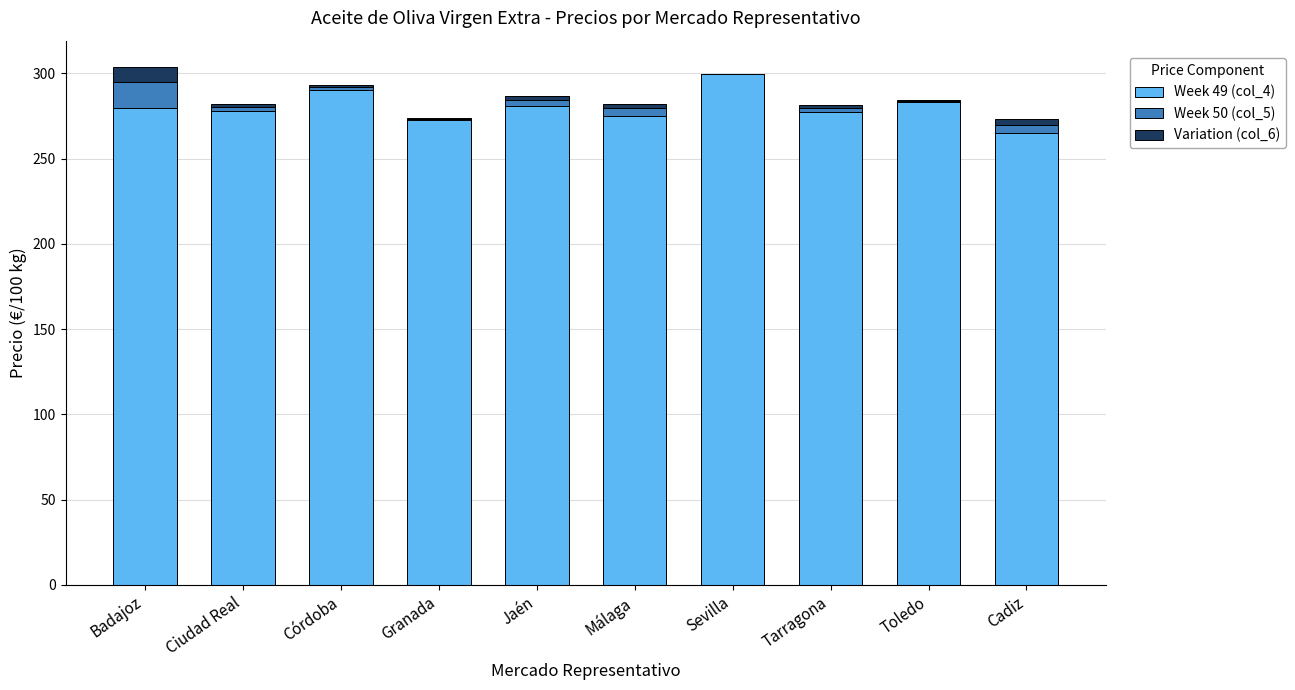

Is it true that Week 49 (col_4) equals 281.1 at Jaén?

True